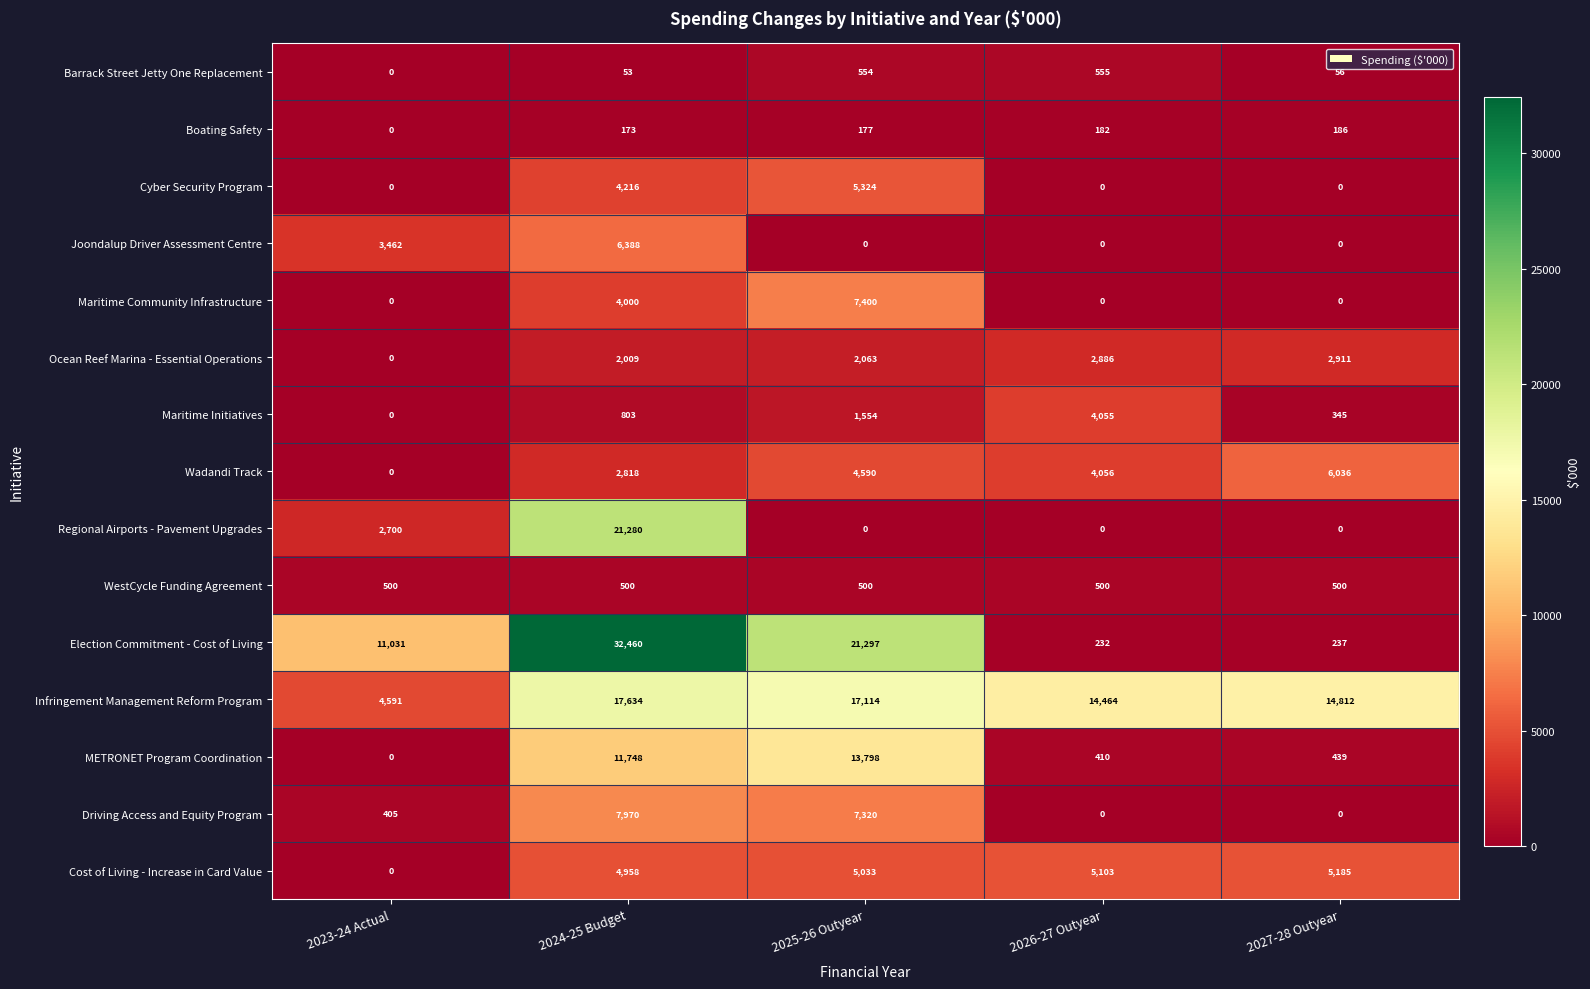

Which series changed the most between 2024-25 Budget and 2025-26 Outyear?

Regional Airports - Pavement Upgrades